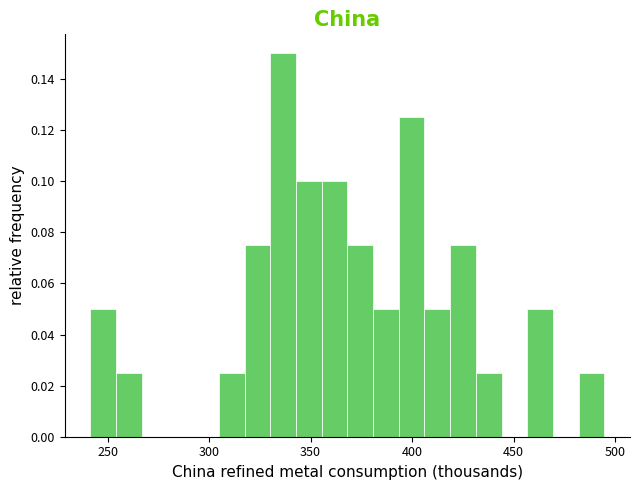

Around what value on the x-axis is the tallest bar? Give the approximate position of its centre, as read against the axis.

335